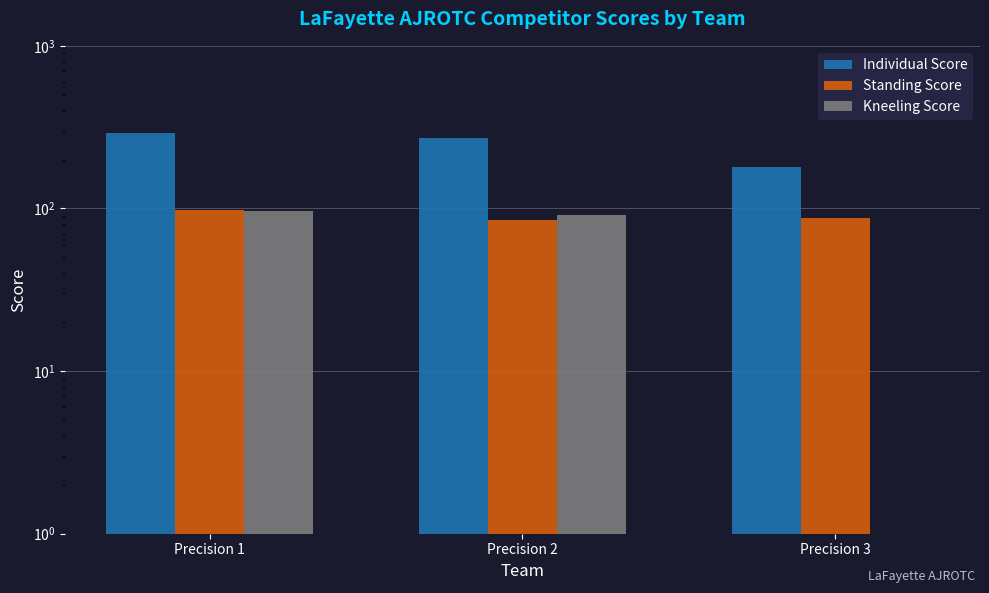

At which category does the chart reach its minimum across all series?

Precision 3